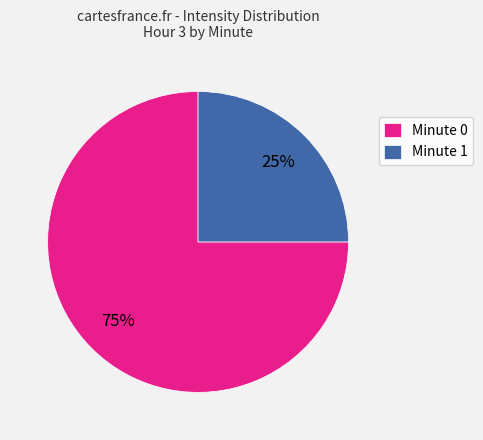

Which category has the smallest portion of the pie?

Minute 1